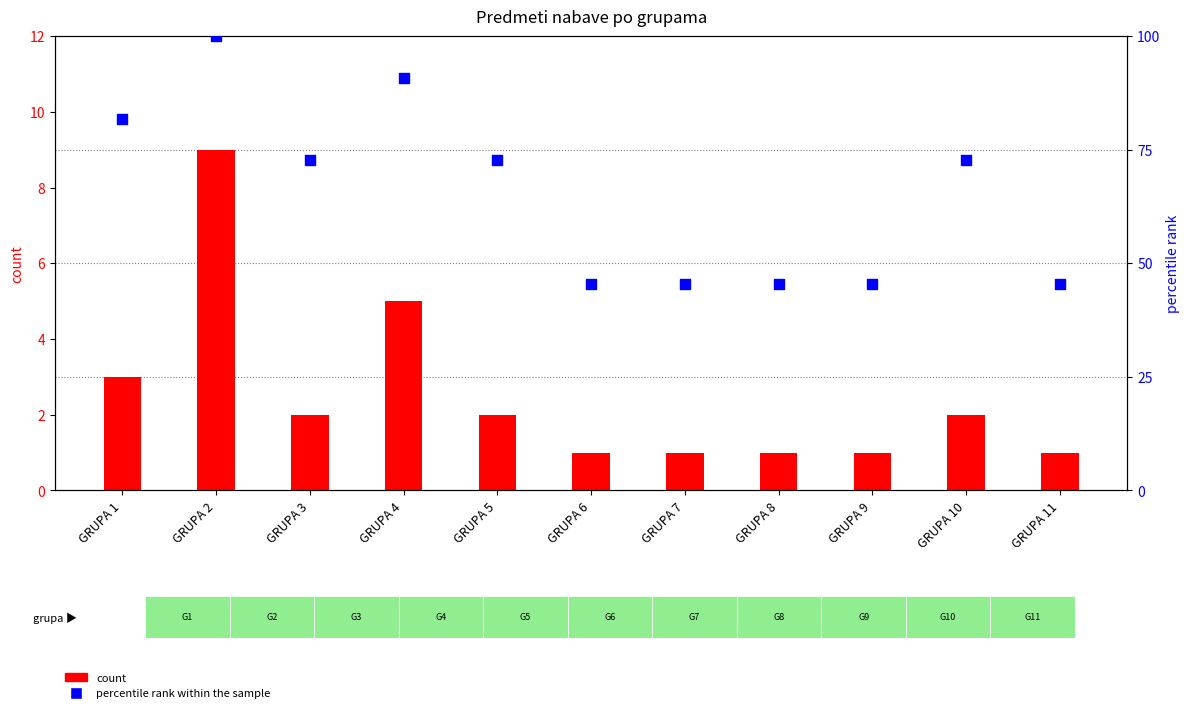

At which category is the sum across all series the highest?

GRUPA 2